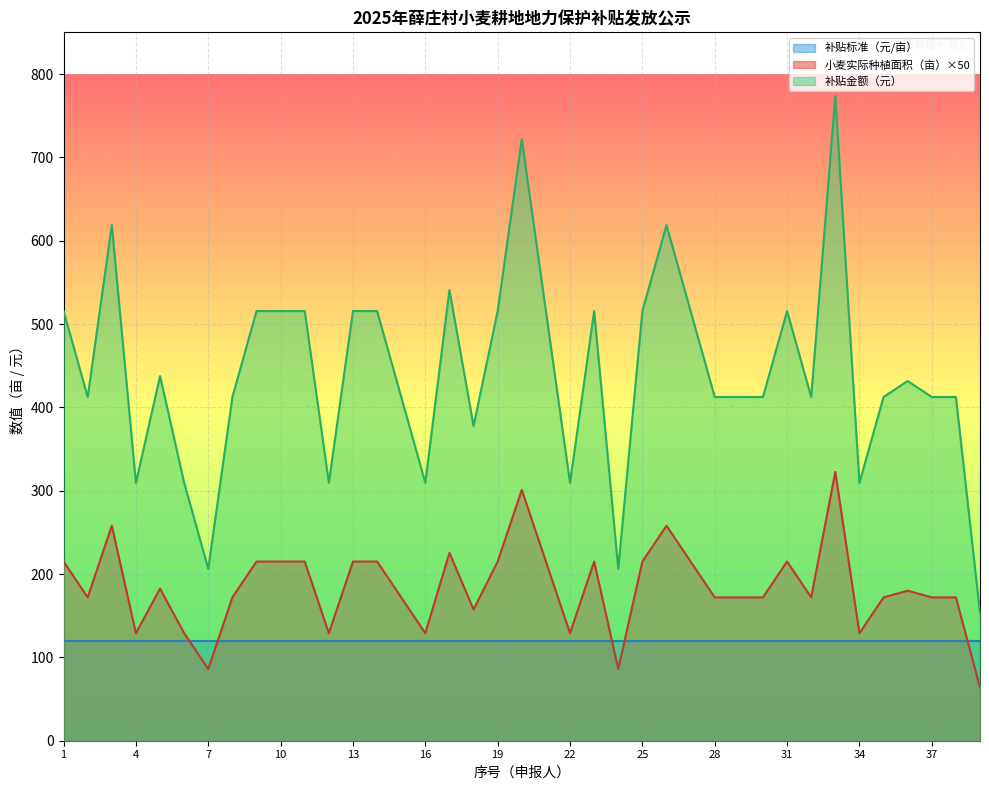

List the labels in order of 补贴金额（元） value, smallest first.

39, 7, 24, 4, 6, 12, 16, 22, 34, 18, 2, 8, 15, 28, 29, 30, 32, 35, 37, 38, 36, 5, 1, 9, 10, 11, 13, 14, 19, 21, 23, 25, 27, 31, 17, 3, 26, 20, 33